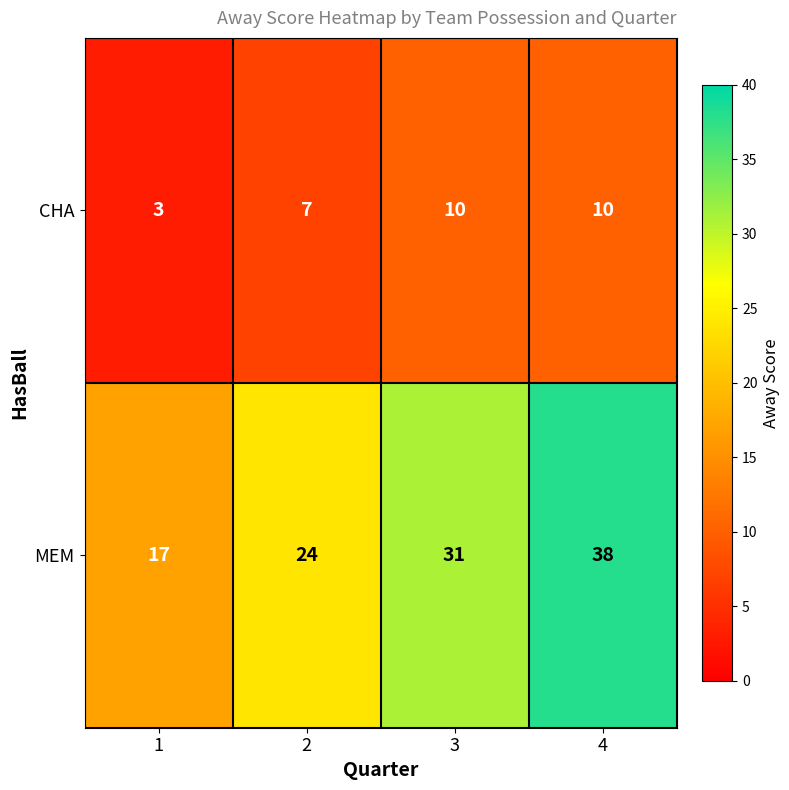

At which category does the chart reach its peak across all series?

4